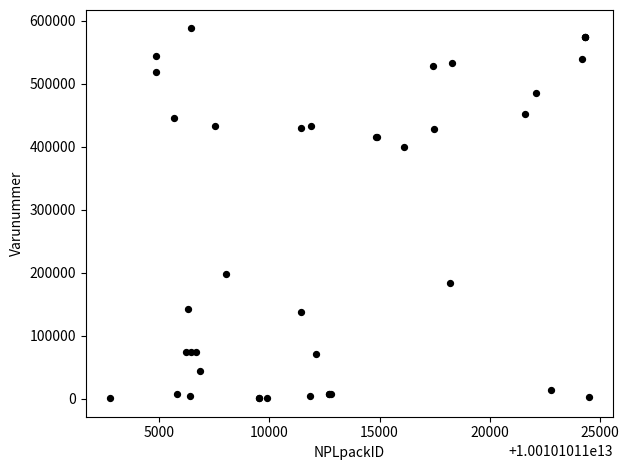

What Y value in the scatter plot is closest to 294611?

197566